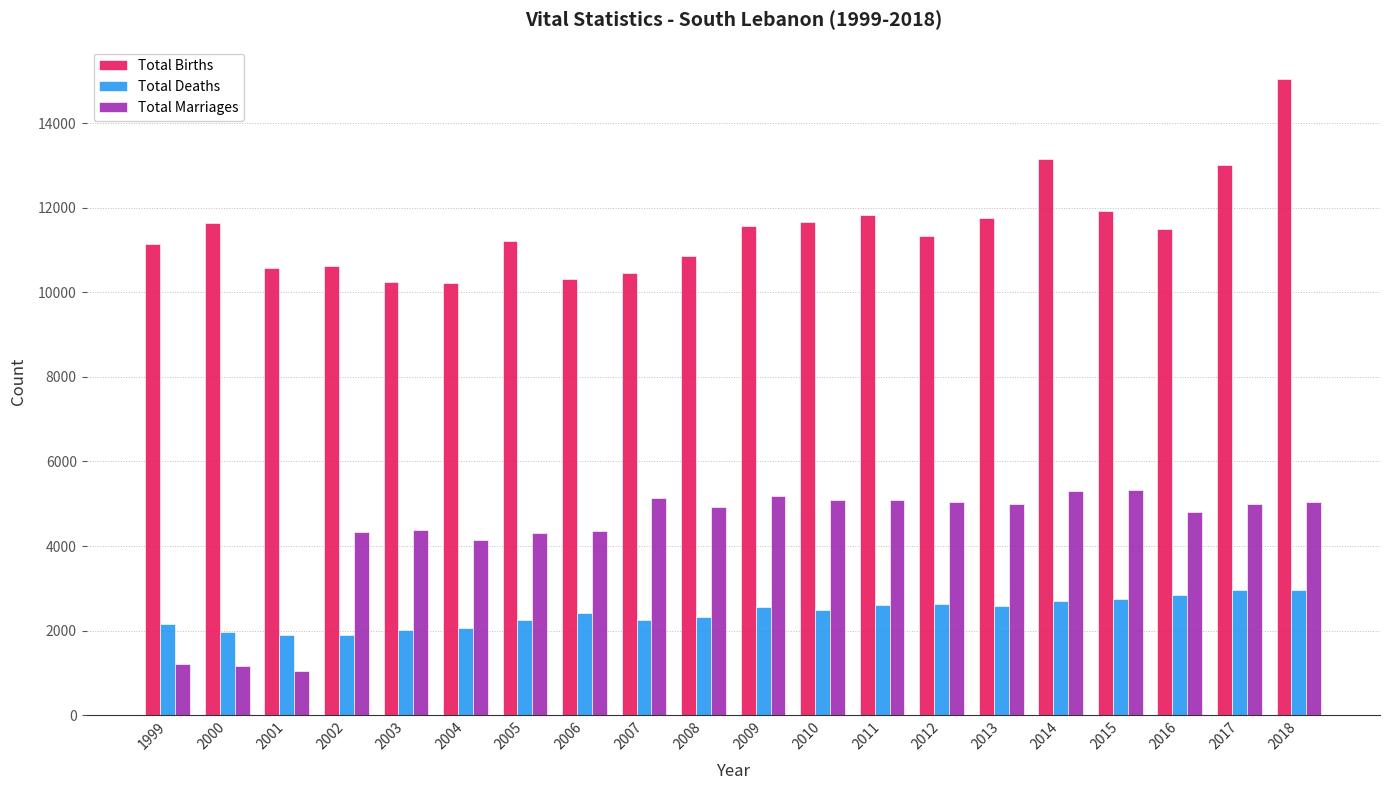

List the series in order of their overall mean, lowest first.

Total Deaths, Total Marriages, Total Births